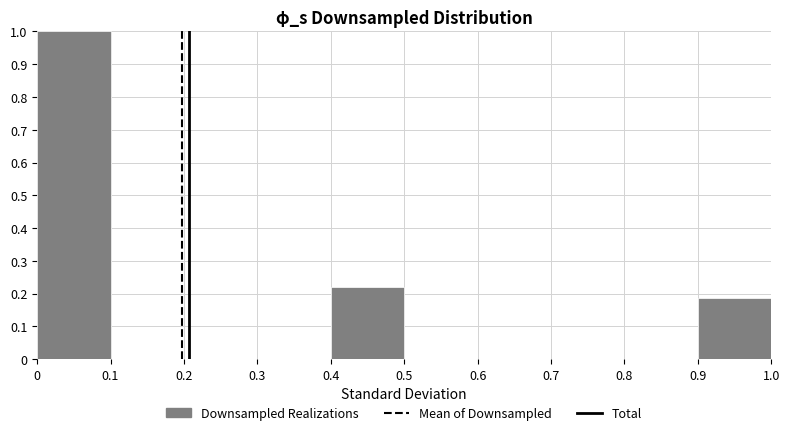

Reading left to right, list every bar in this chart as the range it spans on the x-axis followed by its height. The values are not printed on the chart, so give them approximately, as read against the axis.

0 to 0.1: 1.00
0.1 to 0.2: 0
0.2 to 0.3: 0
0.3 to 0.4: 0
0.4 to 0.5: 0.22
0.5 to 0.6: 0
0.6 to 0.7: 0
0.7 to 0.8: 0
0.8 to 0.9: 0
0.9 to 1.0: 0.19